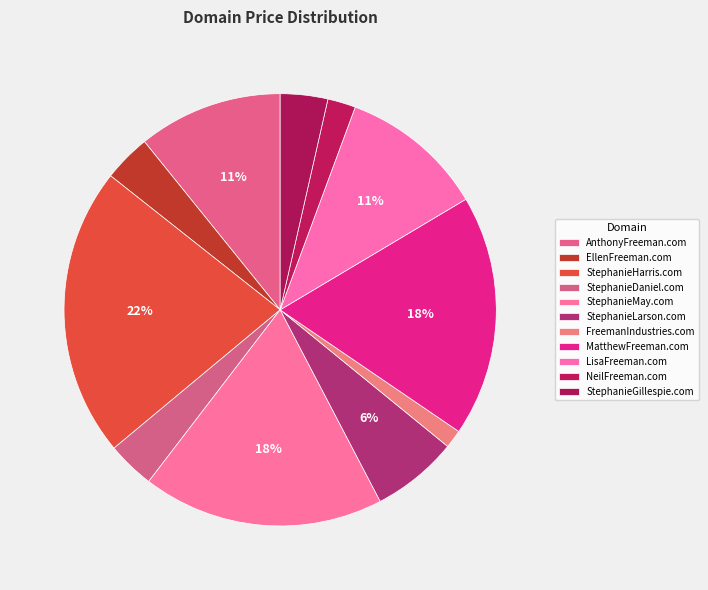

What percentage do NeilFreeman.com and MatthewFreeman.com together represent?

20.2%